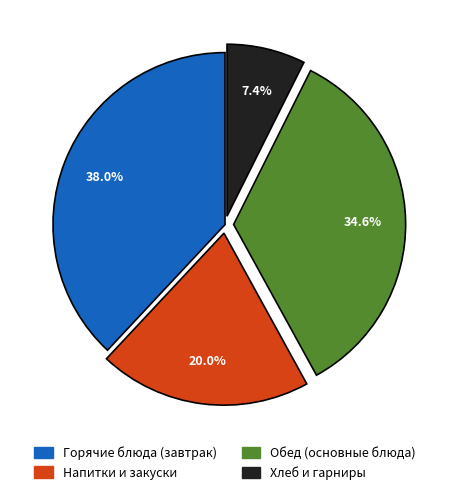

Which has a higher value, Обед (основные блюда) or Напитки и закуски?

Обед (основные блюда)